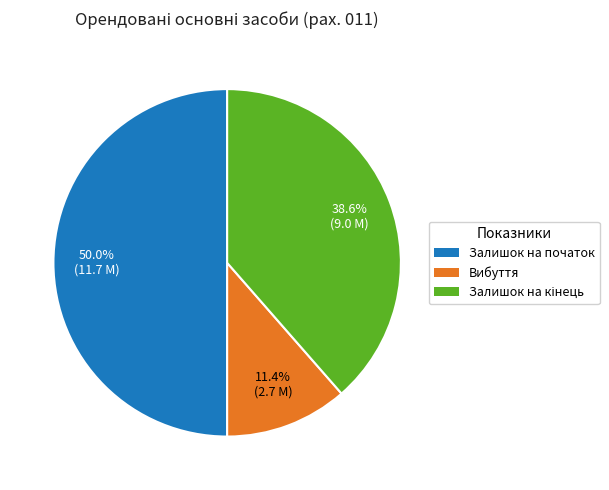

What is the ratio of the value at Залишок на початок to the value at Вибуття?

4.4